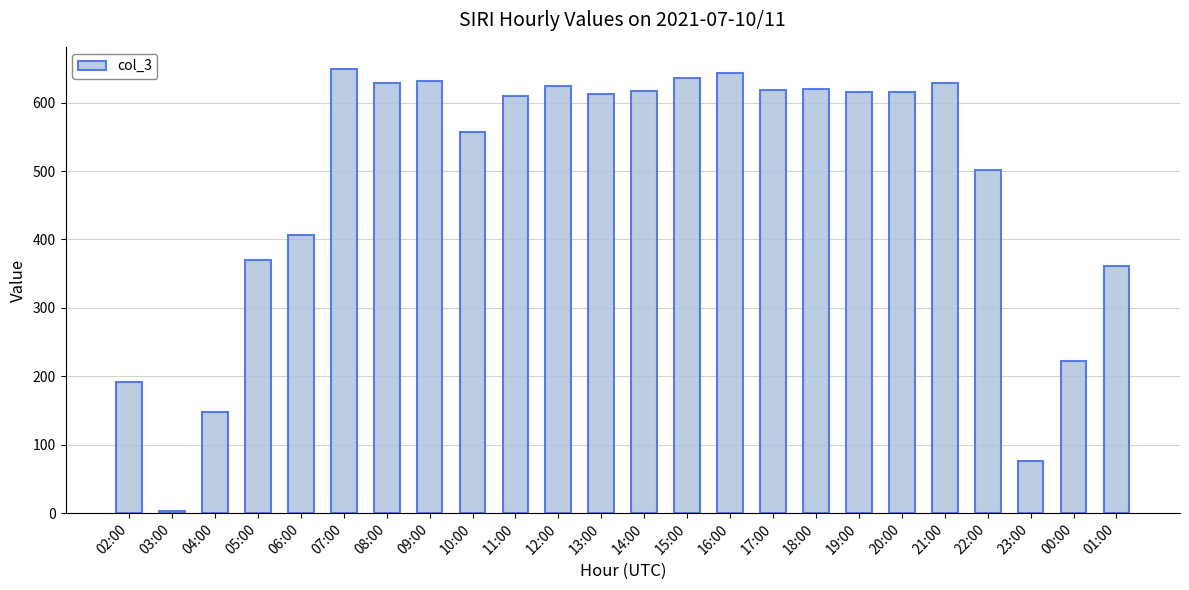

At which label does the data first exceed 615?

07:00